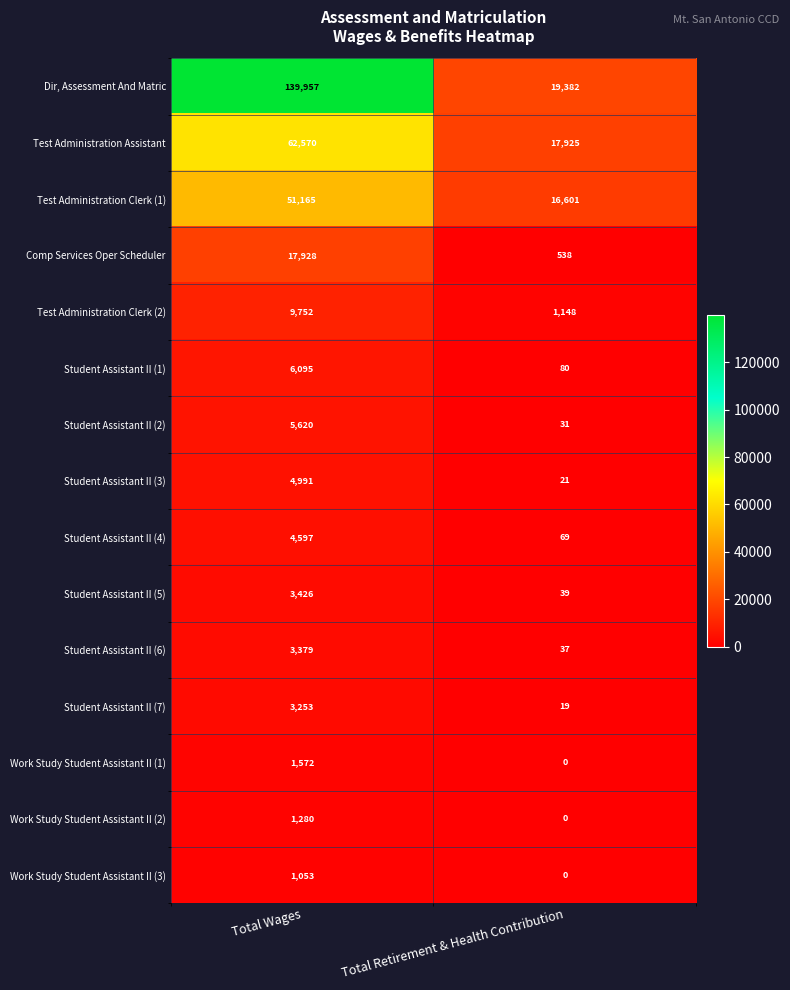

What is the maximum value for Comp Services Oper Scheduler?

17928